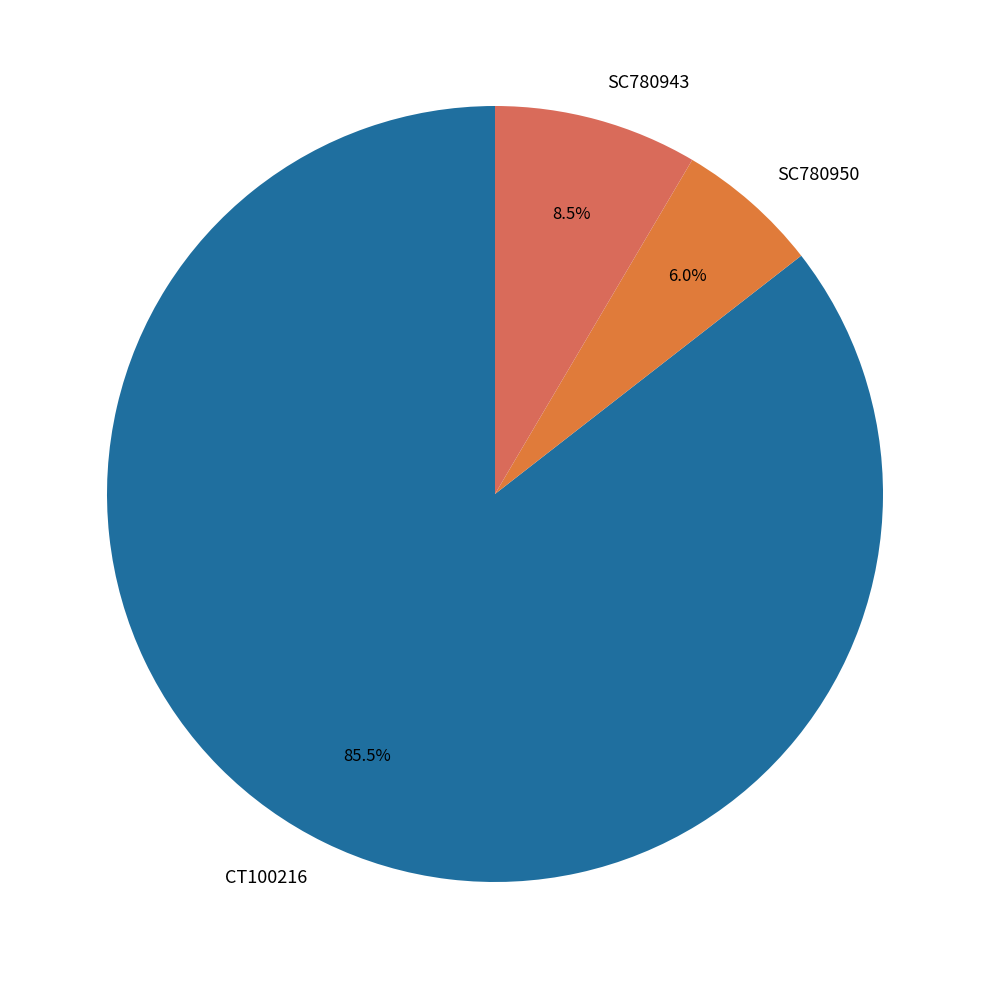

Is it true that SC780950 is 6% of the pie?

True